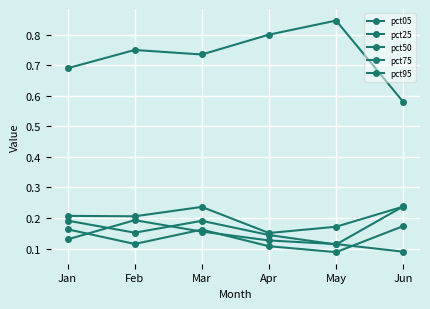

How many categories are shown in the chart?

6